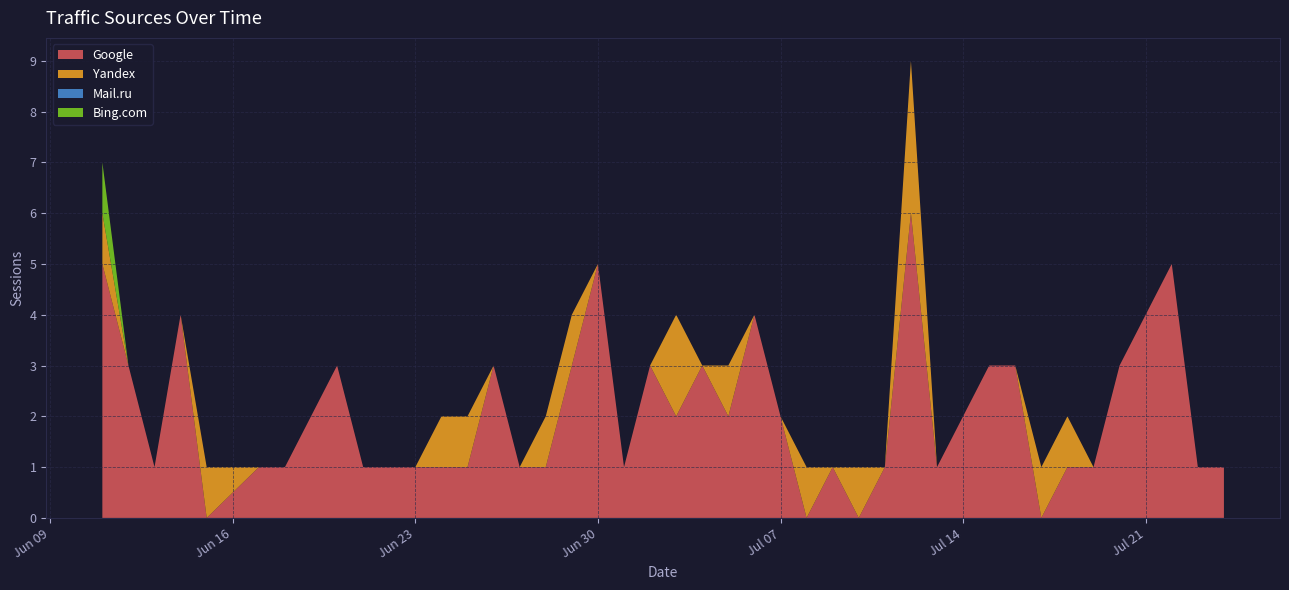

Reading right to left, what are all the values shown in this chart?

Google: 2020-07-24=1	2020-07-23=1	2020-07-22=5	2020-07-21=4	2020-07-20=3	2020-07-19=1	2020-07-18=1	2020-07-17=0	2020-07-16=3	2020-07-15=3	2020-07-13=1	2020-07-12=6	2020-07-11=1	2020-07-10=0	2020-07-09=1	2020-07-08=0	2020-07-07=2	2020-07-06=4	2020-07-05=2	2020-07-04=3	2020-07-03=2	2020-07-02=3	2020-07-01=1	2020-06-30=5	2020-06-29=3	2020-06-28=1	2020-06-27=1	2020-06-26=3	2020-06-25=1	2020-06-24=1	2020-06-23=1	2020-06-21=1	2020-06-20=3	2020-06-18=1	2020-06-17=1	2020-06-15=0	2020-06-14=4	2020-06-13=1	2020-06-12=3	2020-06-11=5
Yandex: 2020-07-24=0	2020-07-23=0	2020-07-22=0	2020-07-21=0	2020-07-20=0	2020-07-19=0	2020-07-18=1	2020-07-17=1	2020-07-16=0	2020-07-15=0	2020-07-13=0	2020-07-12=3	2020-07-11=0	2020-07-10=1	2020-07-09=0	2020-07-08=1	2020-07-07=0	2020-07-06=0	2020-07-05=1	2020-07-04=0	2020-07-03=2	2020-07-02=0	2020-07-01=0	2020-06-30=0	2020-06-29=1	2020-06-28=1	2020-06-27=0	2020-06-26=0	2020-06-25=1	2020-06-24=1	2020-06-23=0	2020-06-21=0	2020-06-20=0	2020-06-18=0	2020-06-17=0	2020-06-15=1	2020-06-14=0	2020-06-13=0	2020-06-12=0	2020-06-11=1
Mail.ru: 2020-07-24=0	2020-07-23=0	2020-07-22=0	2020-07-21=0	2020-07-20=0	2020-07-19=0	2020-07-18=0	2020-07-17=0	2020-07-16=0	2020-07-15=0	2020-07-13=0	2020-07-12=0	2020-07-11=0	2020-07-10=0	2020-07-09=0	2020-07-08=0	2020-07-07=0	2020-07-06=0	2020-07-05=0	2020-07-04=0	2020-07-03=0	2020-07-02=0	2020-07-01=0	2020-06-30=0	2020-06-29=0	2020-06-28=0	2020-06-27=0	2020-06-26=0	2020-06-25=0	2020-06-24=0	2020-06-23=0	2020-06-21=0	2020-06-20=0	2020-06-18=0	2020-06-17=0	2020-06-15=0	2020-06-14=0	2020-06-13=0	2020-06-12=0	2020-06-11=0
Bing.com: 2020-07-24=0	2020-07-23=0	2020-07-22=0	2020-07-21=0	2020-07-20=0	2020-07-19=0	2020-07-18=0	2020-07-17=0	2020-07-16=0	2020-07-15=0	2020-07-13=0	2020-07-12=0	2020-07-11=0	2020-07-10=0	2020-07-09=0	2020-07-08=0	2020-07-07=0	2020-07-06=0	2020-07-05=0	2020-07-04=0	2020-07-03=0	2020-07-02=0	2020-07-01=0	2020-06-30=0	2020-06-29=0	2020-06-28=0	2020-06-27=0	2020-06-26=0	2020-06-25=0	2020-06-24=0	2020-06-23=0	2020-06-21=0	2020-06-20=0	2020-06-18=0	2020-06-17=0	2020-06-15=0	2020-06-14=0	2020-06-13=0	2020-06-12=0	2020-06-11=1